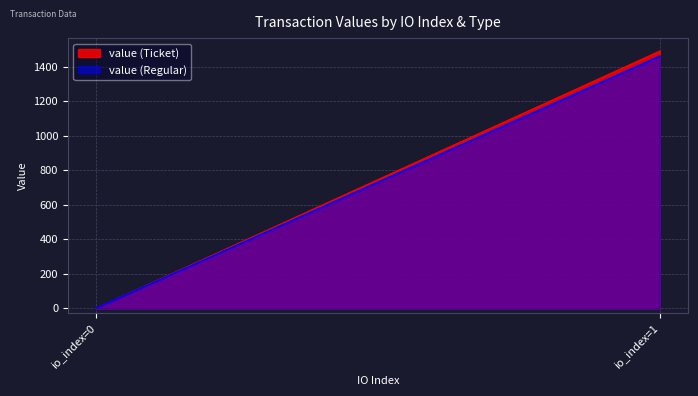

What is the sum of the value (Ticket) values at io_index=1 and io_index=0?

1493.4